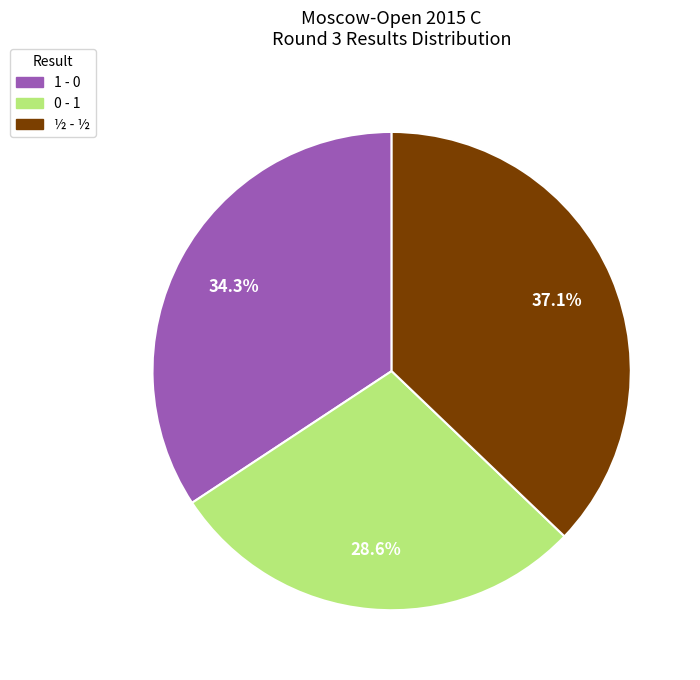

Which category has the biggest portion of the pie?

½ - ½